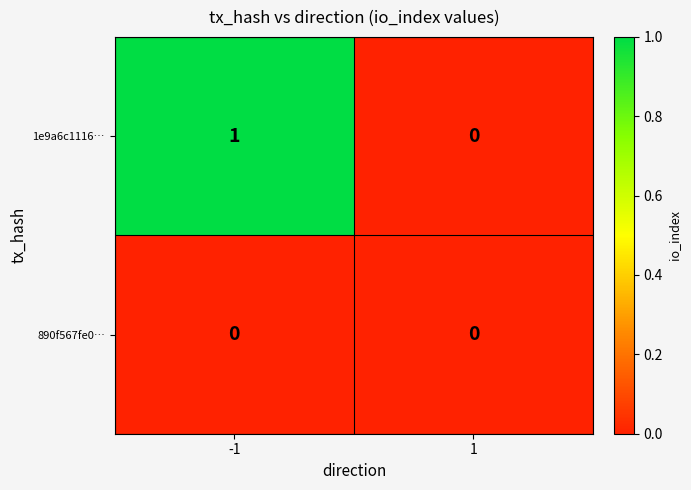

True or false: 890f567fe0… has a value of 0 at 1.

True